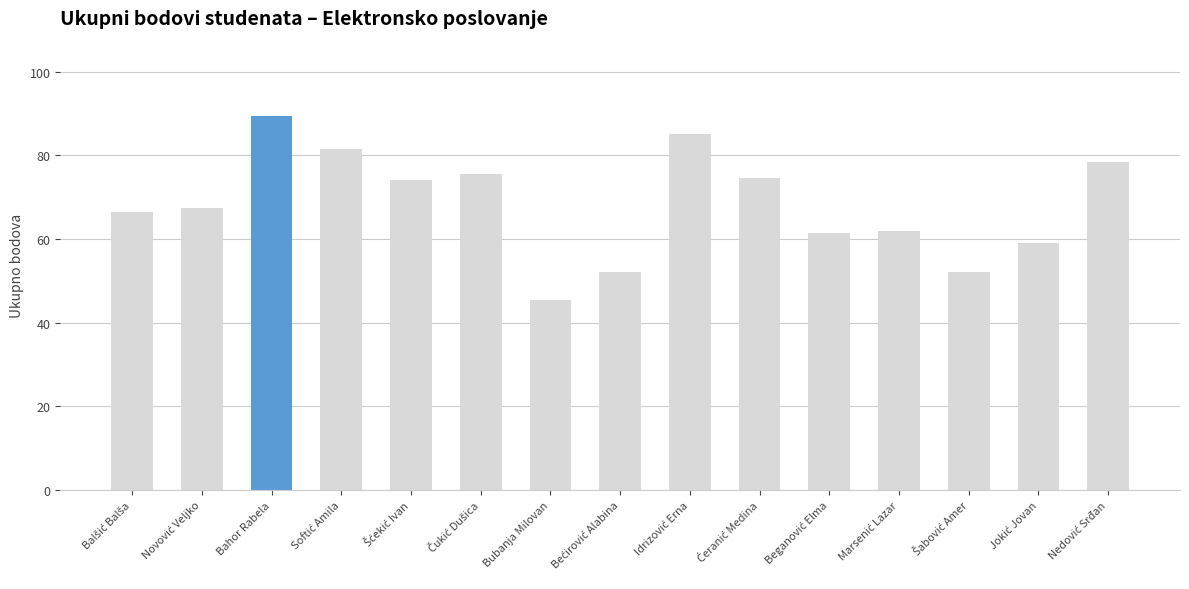

Is it true that the value at Bubanja Milovan is 81.5?

False